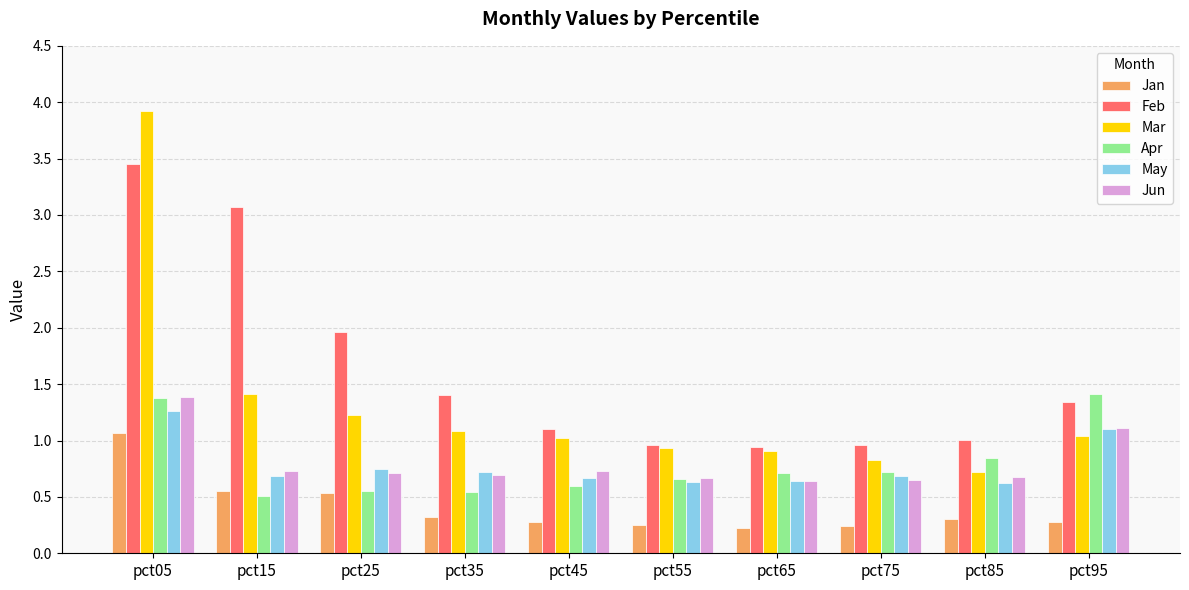

What is the maximum value for Mar?

3.9